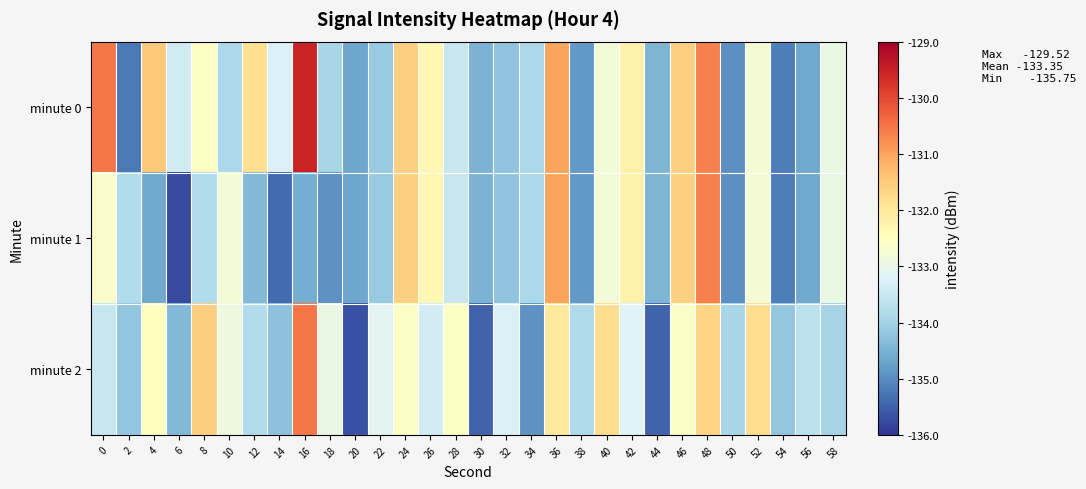

Which series has the largest total across all categories?

minute 0